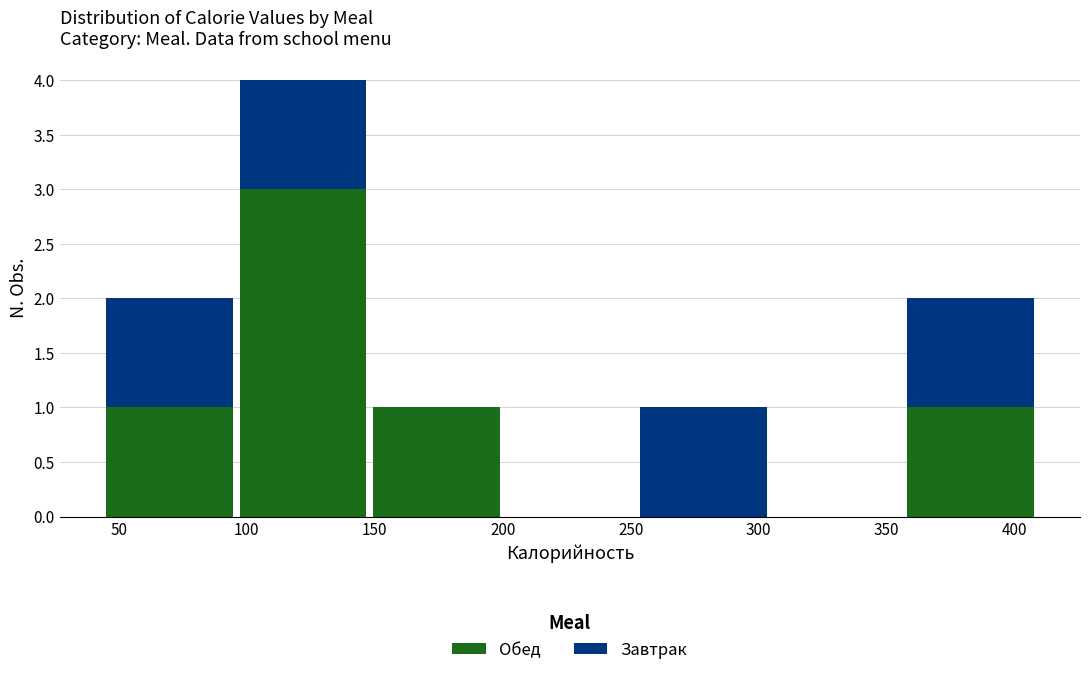

Reading right to left, what are the values for Обед?

400=1	350=0	300=0	250=0	150=1	100=3	50=1